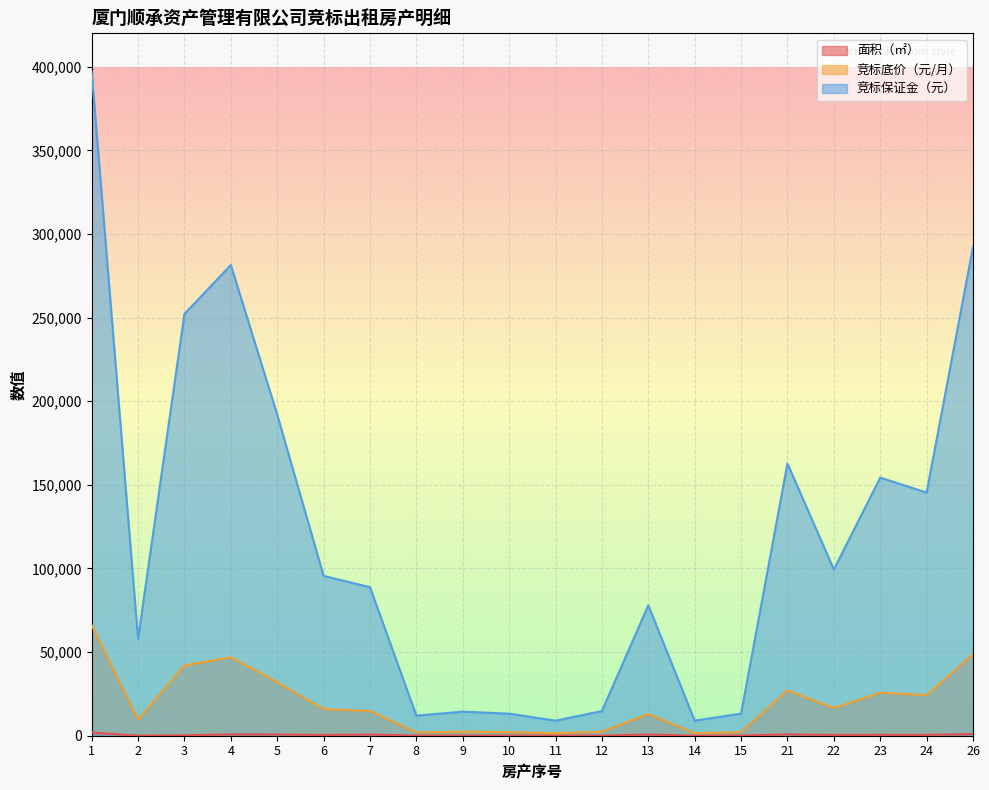

At which category is the sum across all series the highest?

1